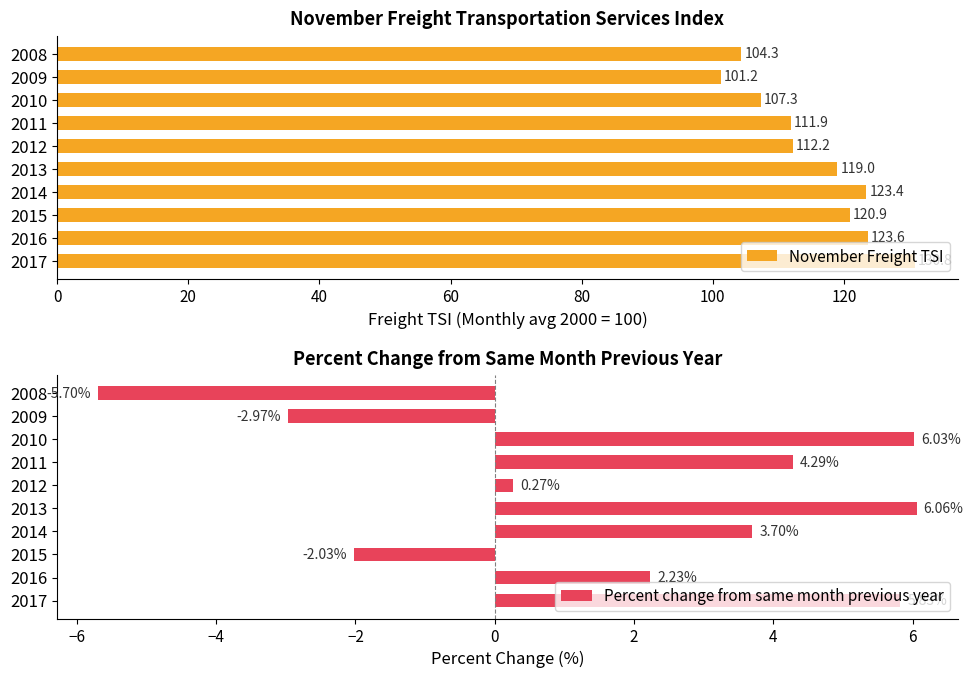

What is the average value of the November Freight TSI series?

115.5